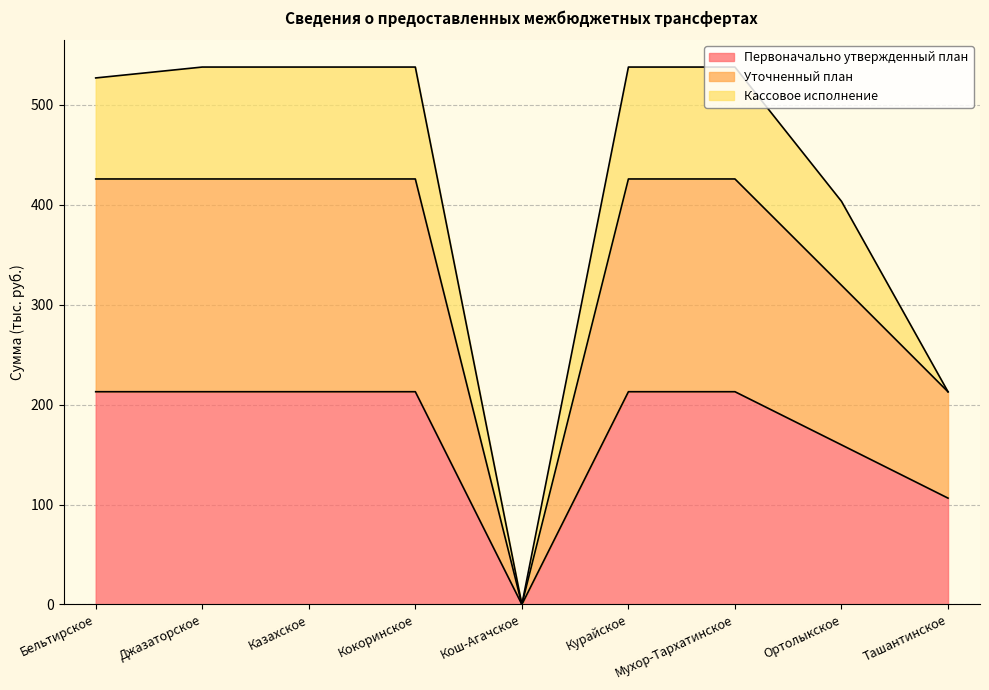

List the labels in order of Первоначально утвержденный план value, smallest first.

Кош-Агачское, Ташантинское, Ортолыкское, Бельтирское, Джазаторское, Казахское, Кокоринское, Курайское, Мухор-Тархатинское